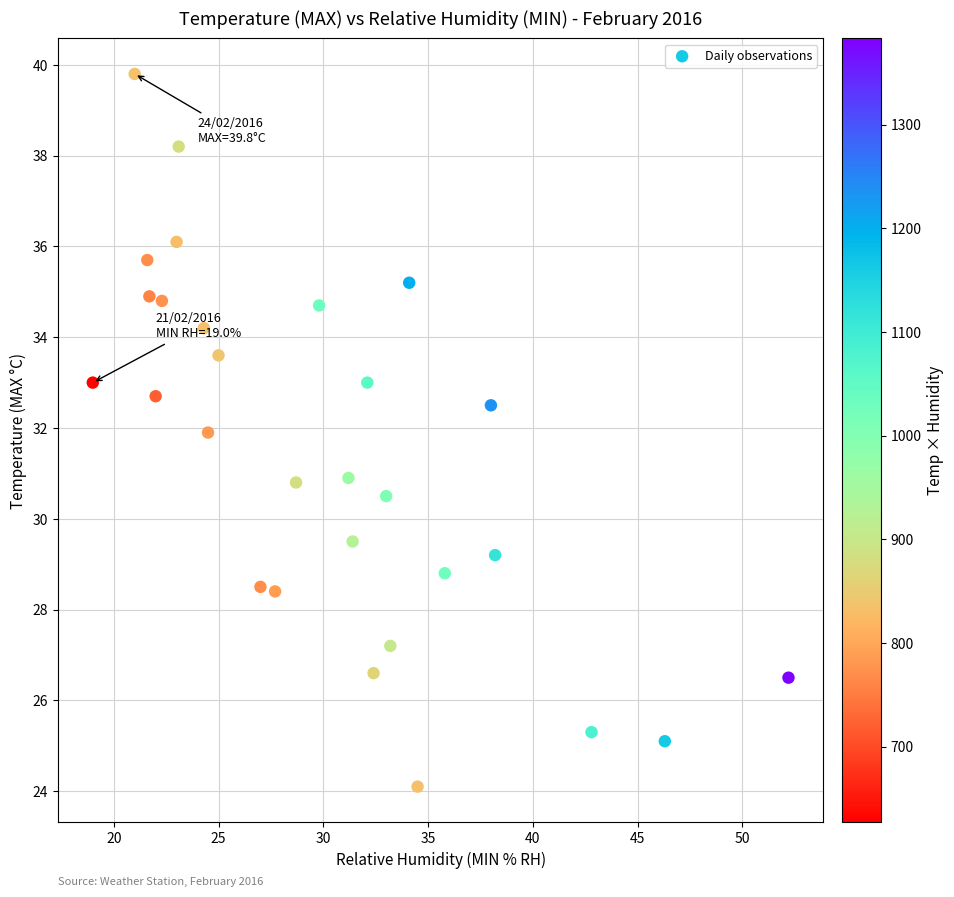

What is the range of Y values (max minus min)?

15.7